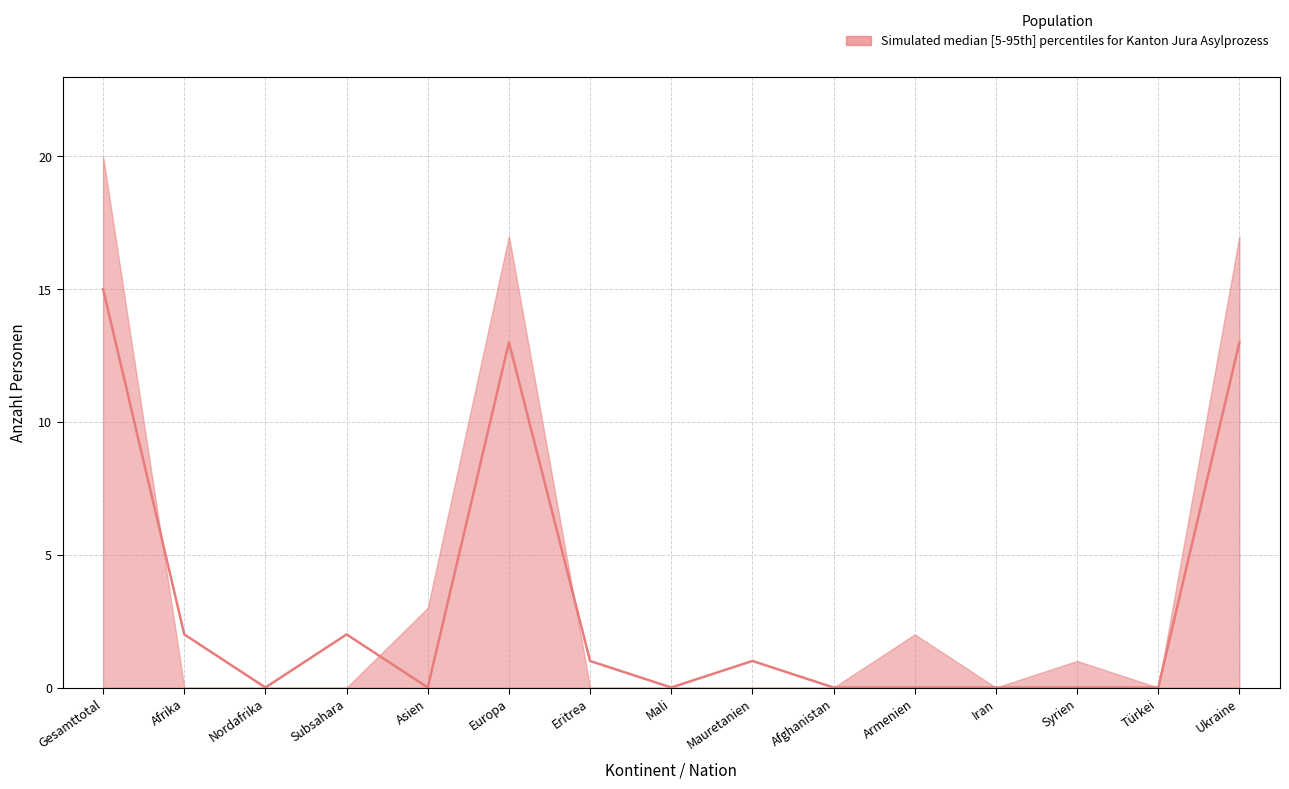

Reading right to left, extract all data points from this chart.

Ukraine=13	Türkei=0	Syrien=0	Iran=0	Armenien=0	Afghanistan=0	Mauretanien=1	Mali=0	Eritrea=1	Europa=13	Asien=0	Subsahara=2	Nordafrika=0	Afrika=2	Gesamttotal=15